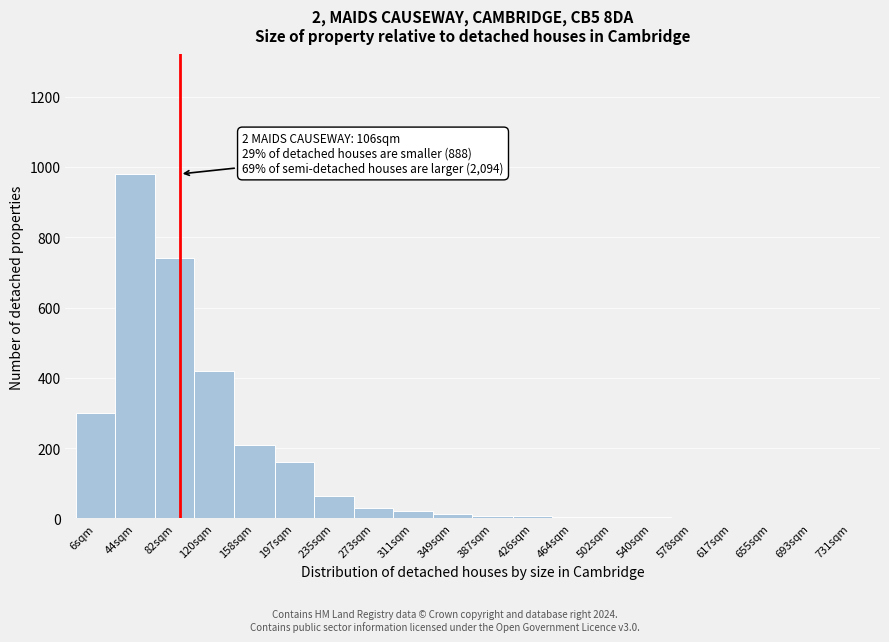

At which category does the chart reach its peak across all series?

44sqm